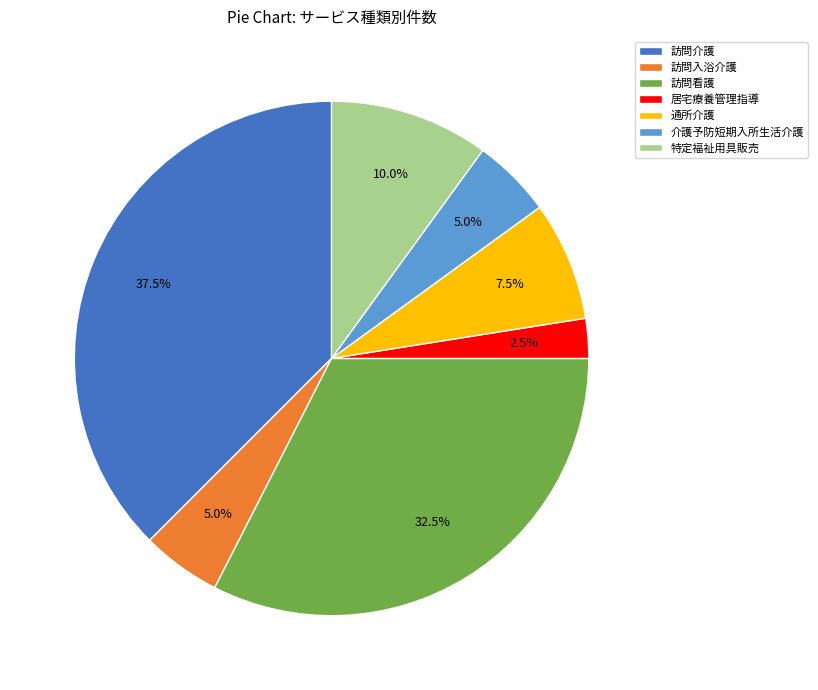

To the nearest percent, what is the average slice percentage?

14%